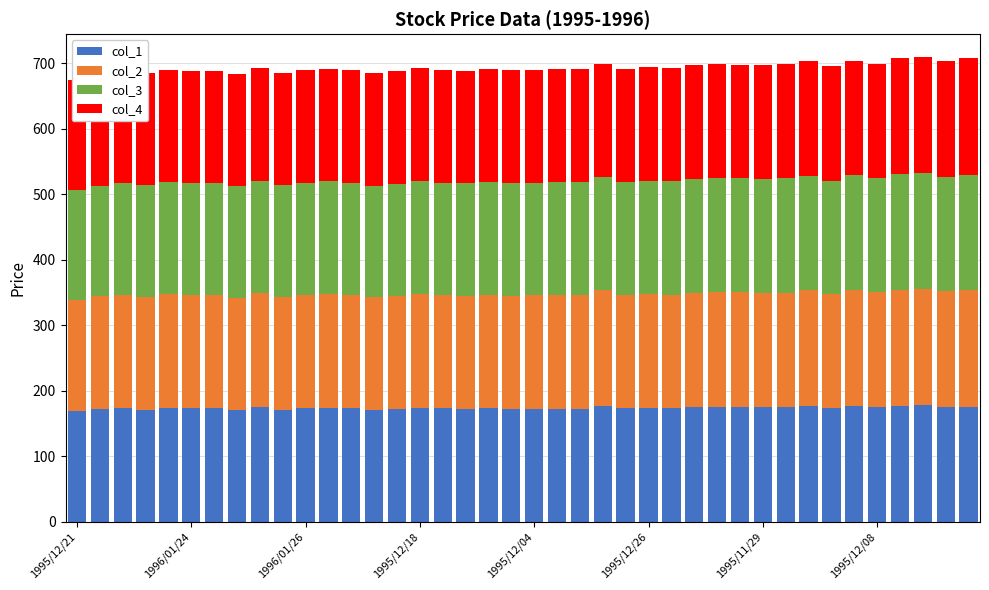

How many bars are there in each group?

4